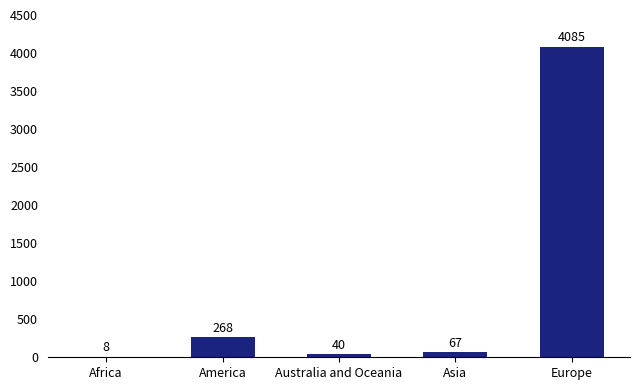

What is the average value?

894